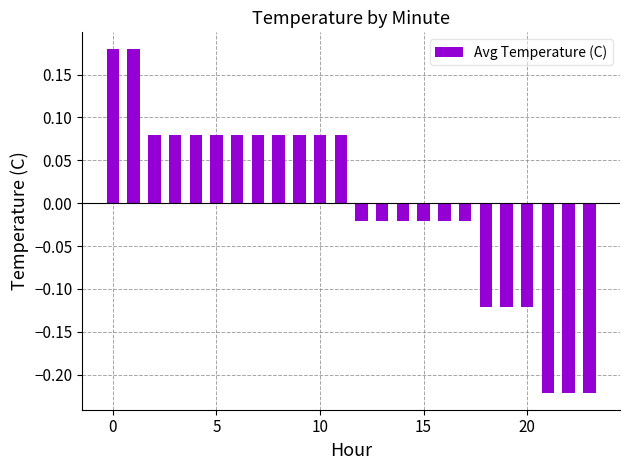

What is the difference between the maximum and minimum values?

0.4